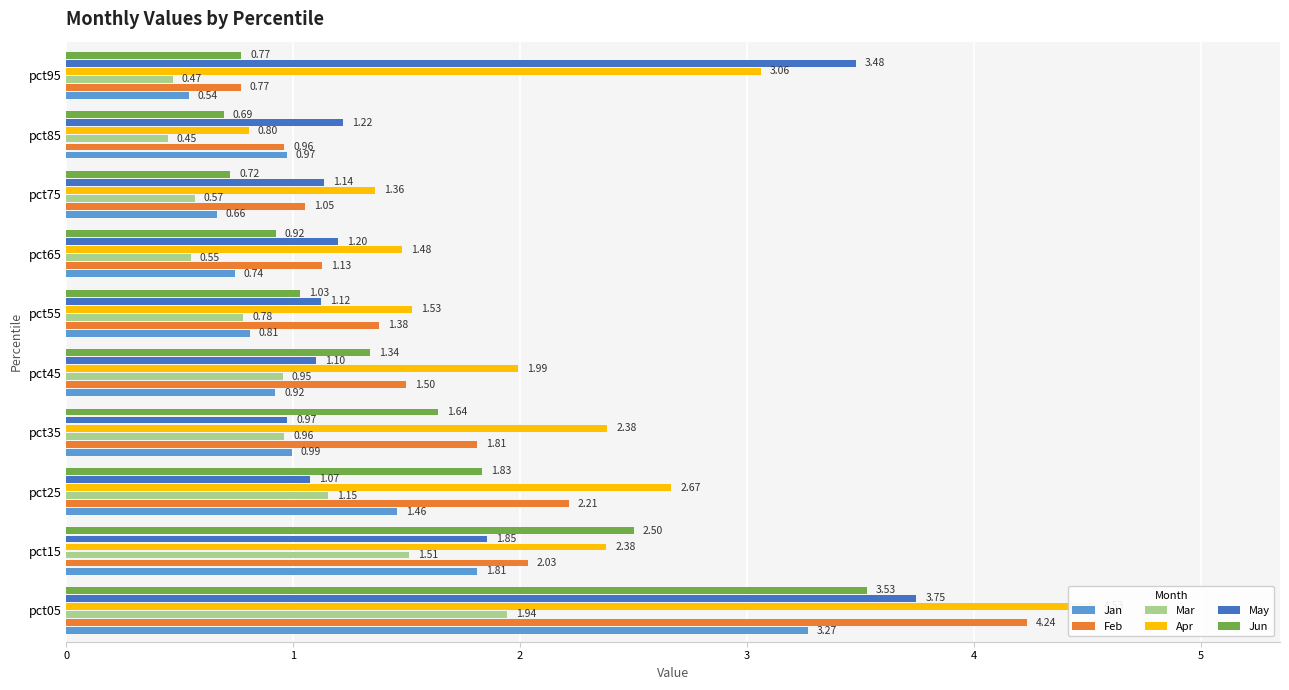

How many bars are there in total?

60